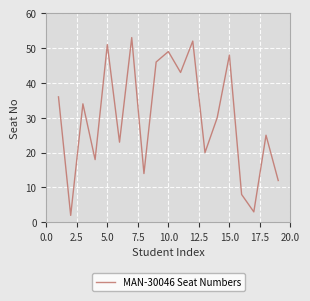

What is the difference between the maximum and minimum values?

51